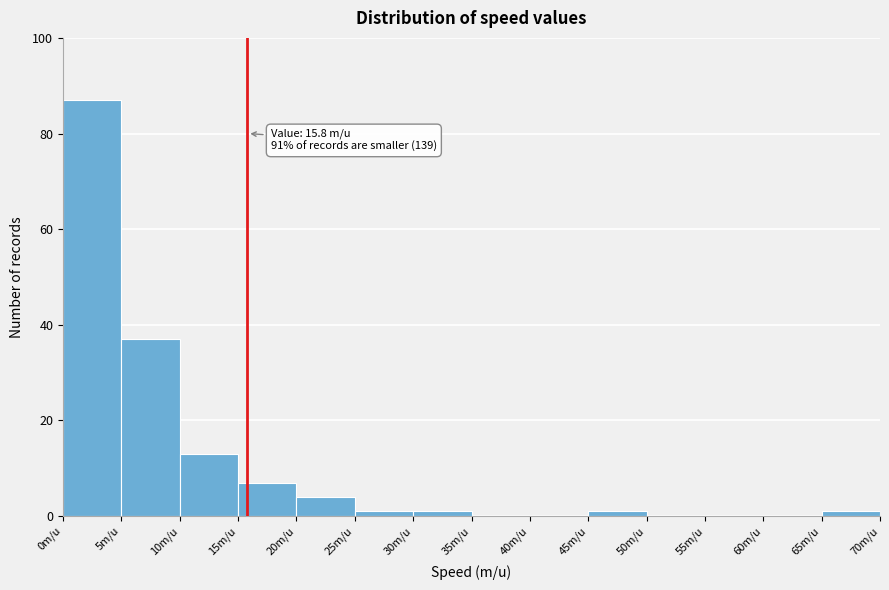

Which range on the x-axis has the tallest bar?

0 to 5